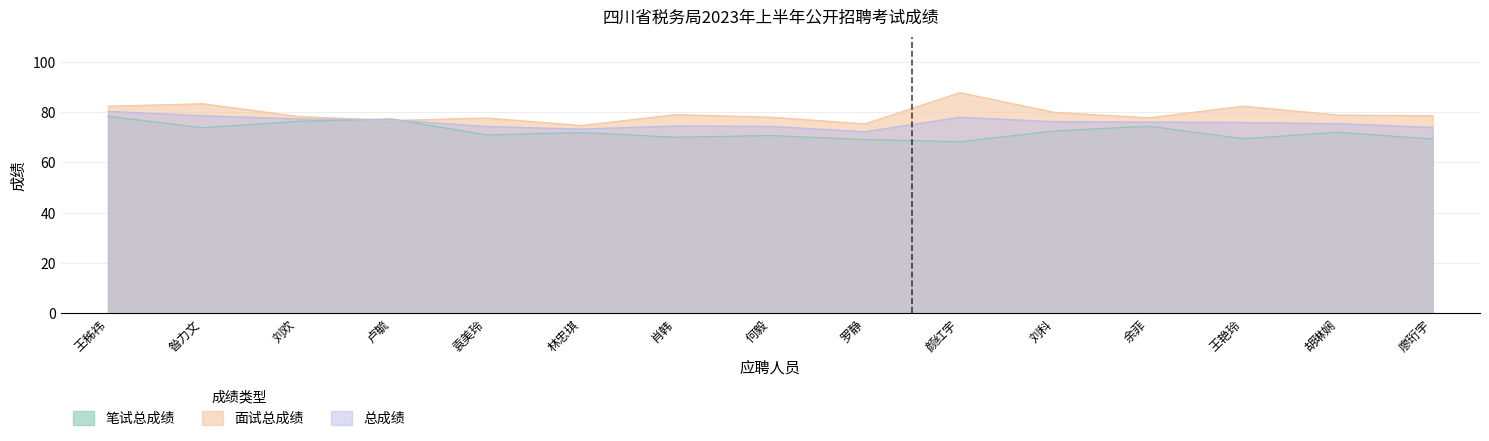

The 面试总成绩 series shows 76.7 at 卢毓. True or false?

True